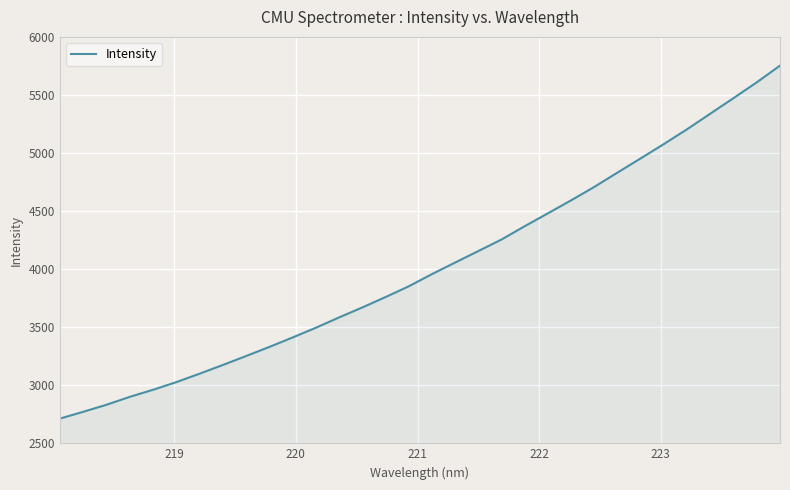

What is the difference between the maximum and minimum values?

3039.6